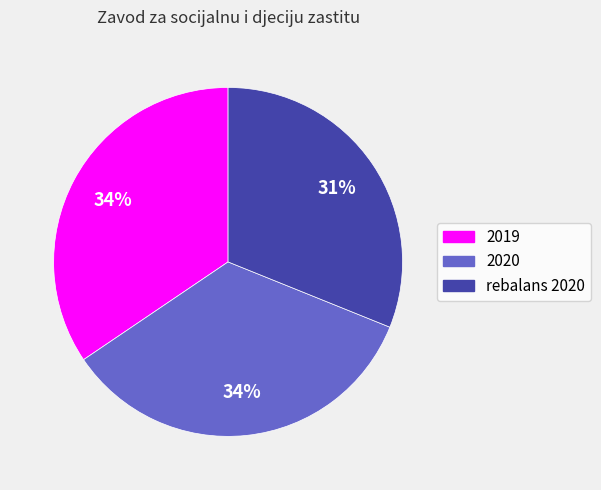

Do rebalans 2020 and 2020 together represent more than half of the pie?

Yes